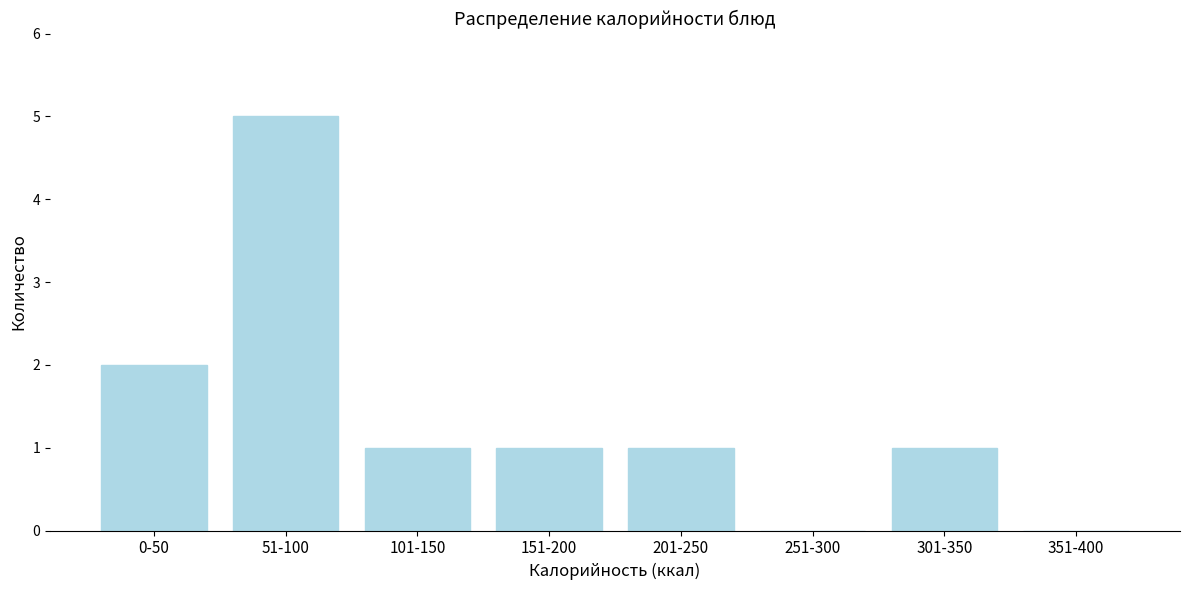

Reading right to left, what are all the values shown in this chart?

351-400=0	301-350=1	251-300=0	201-250=1	151-200=1	101-150=1	51-100=5	0-50=2